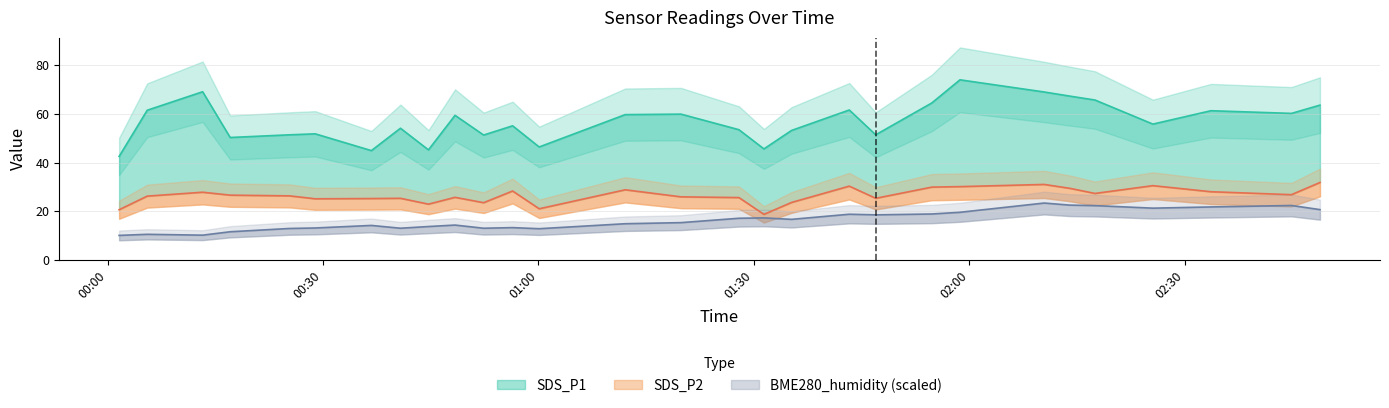

How many lines are shown in the chart?

3